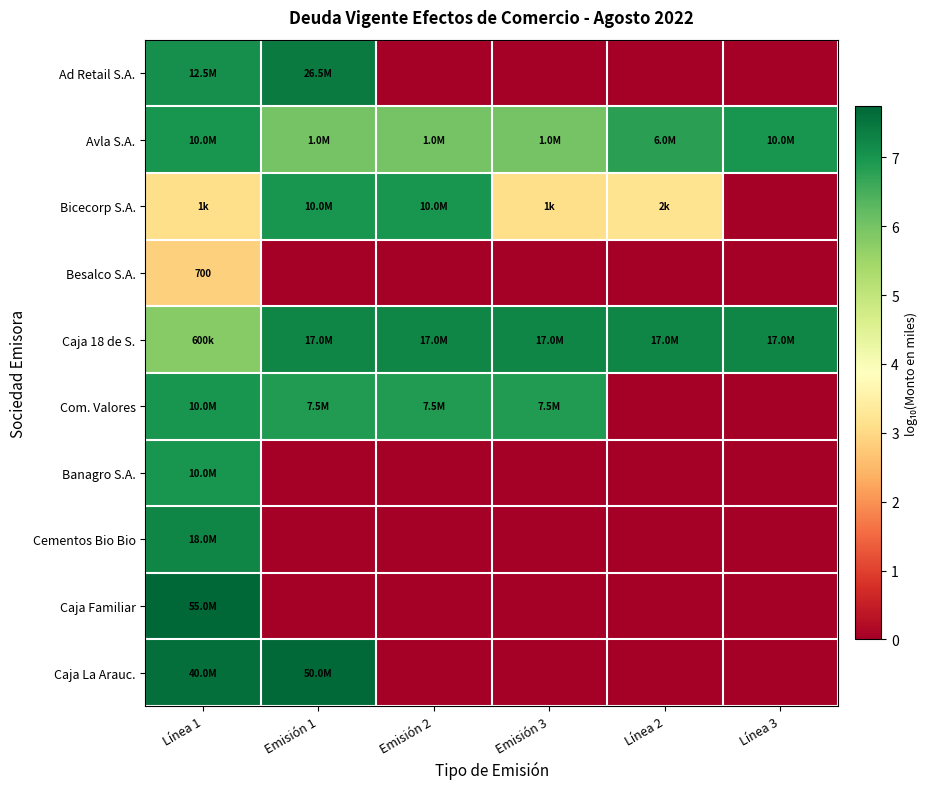

Rank the categories by Caja La Arauc. value from lowest to highest.

Emisión 2, Emisión 3, Línea 2, Línea 3, Línea 1, Emisión 1